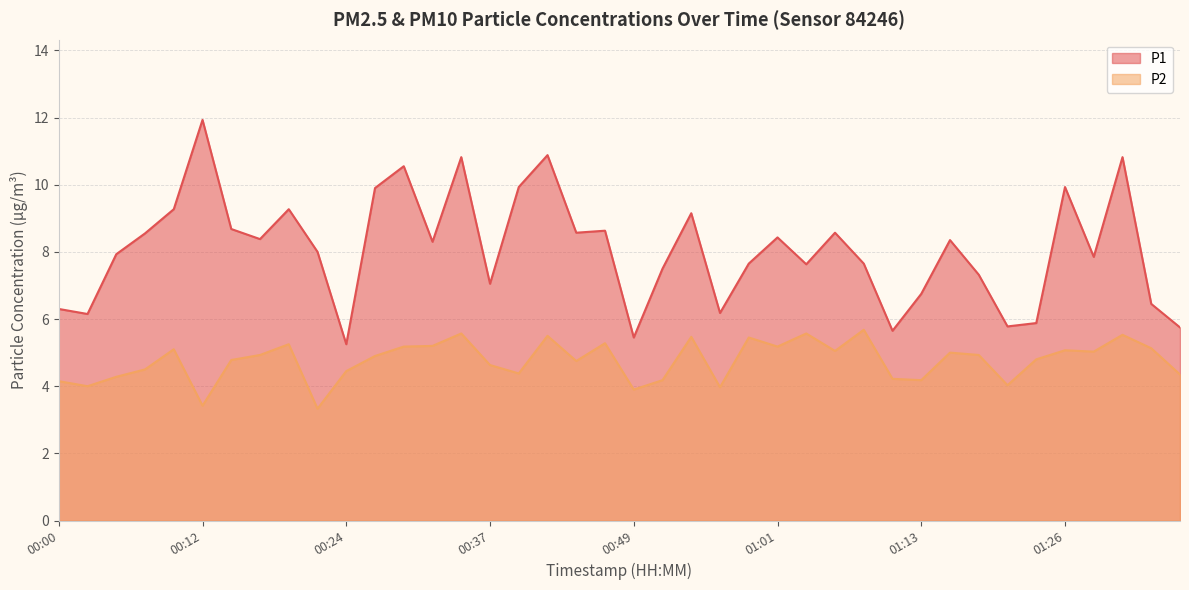

At which category does P1 reach its first local peak?

00:12